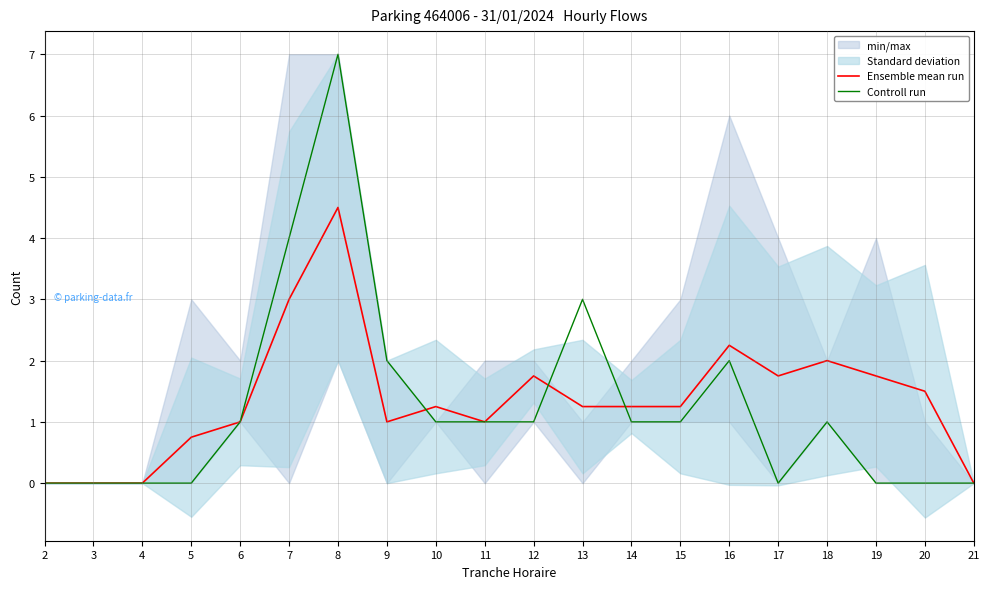

Between 12 and 20, which is larger?

12